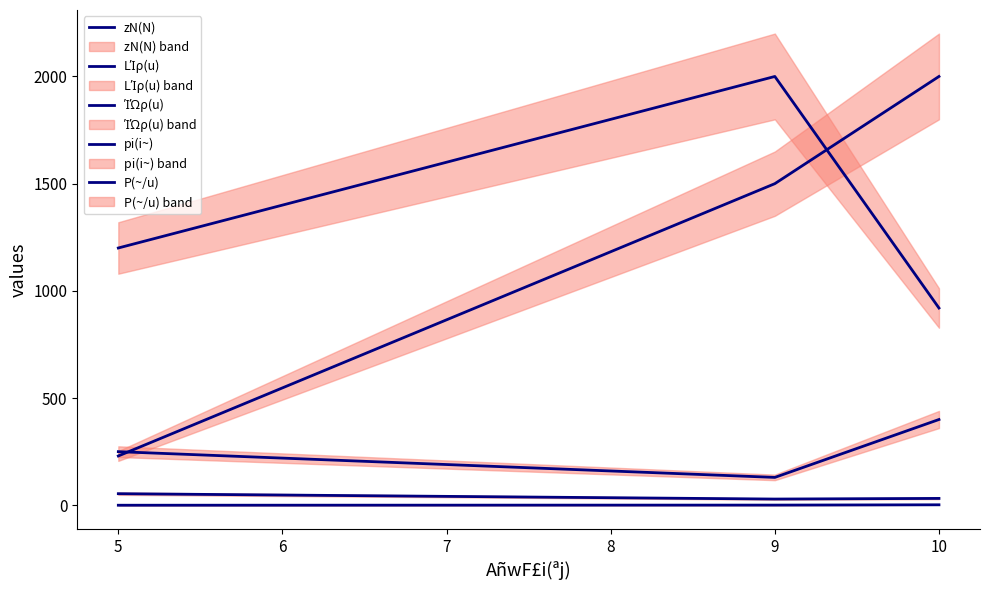

Which series has the largest range (max minus min)?

pi(i~)